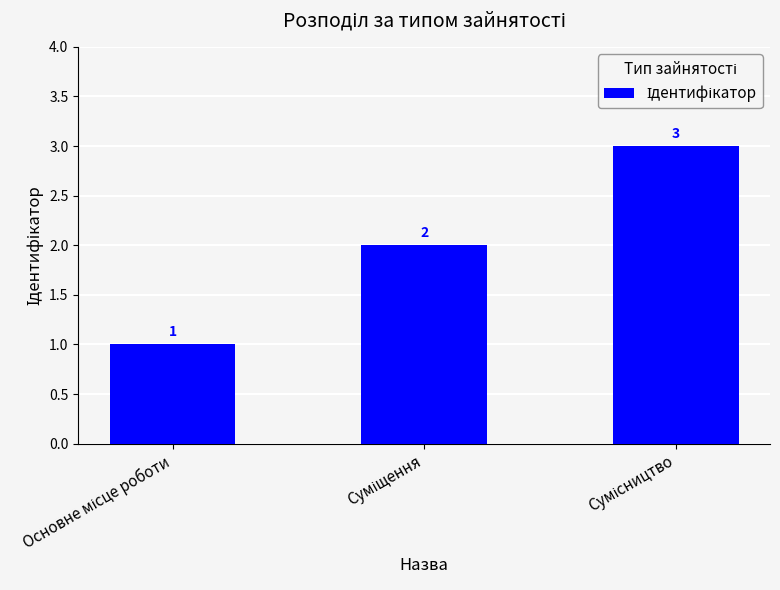

Reading left to right, transcribe all the data shown in this chart.

1	2	3